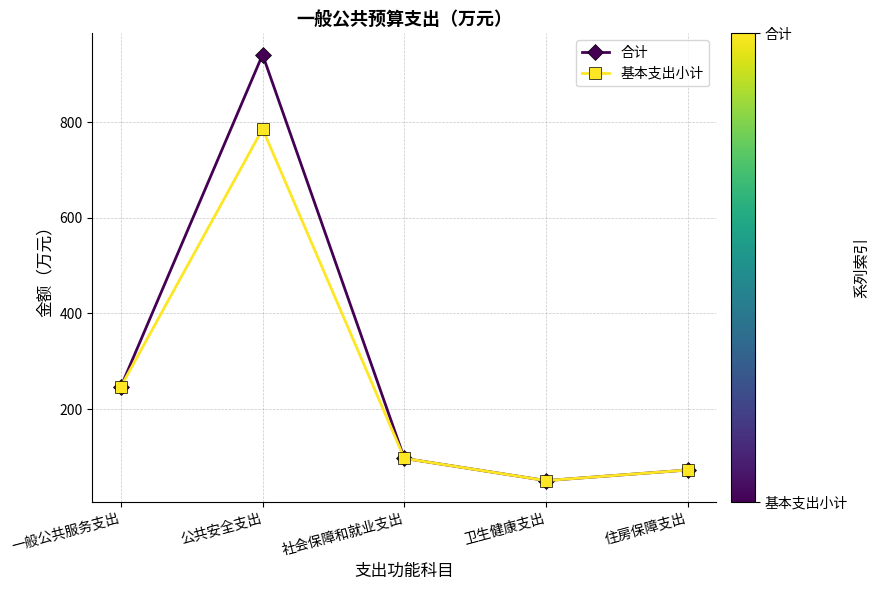

What are all the series names shown in the legend?

合计, 基本支出小计